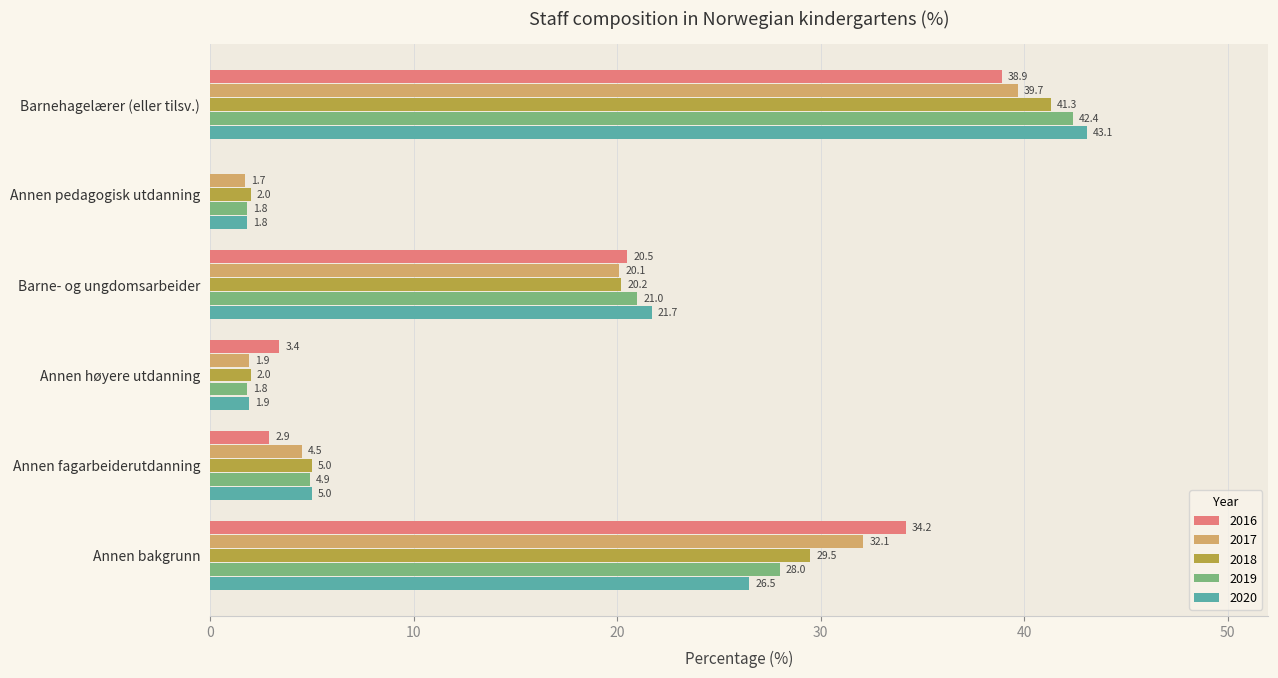

Is it true that 2020 equals 33.1 at Barne- og ungdomsarbeider?

False